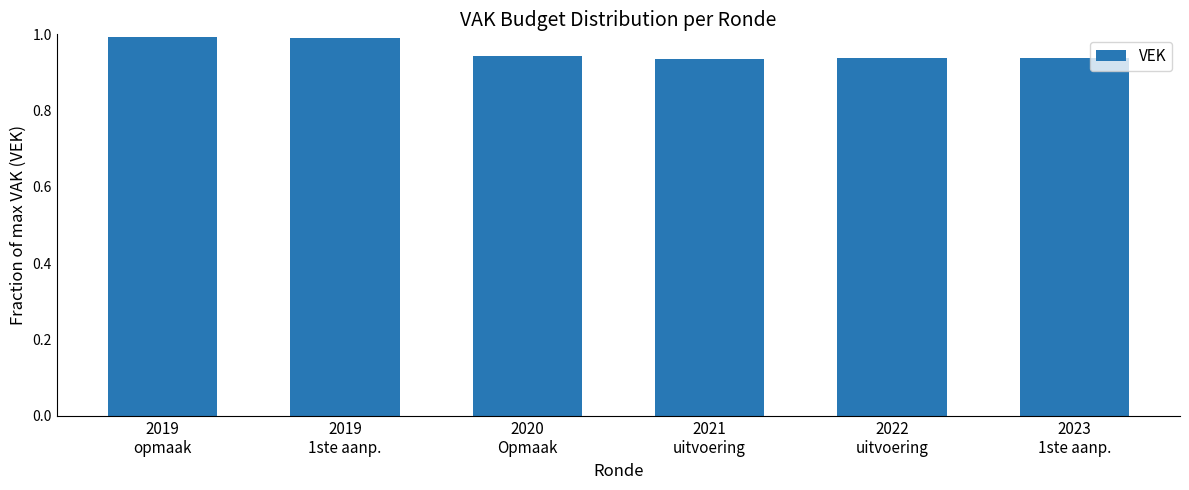

Between 2020
Opmaak and 2019
1ste aanp., which is larger?

2019
1ste aanp.